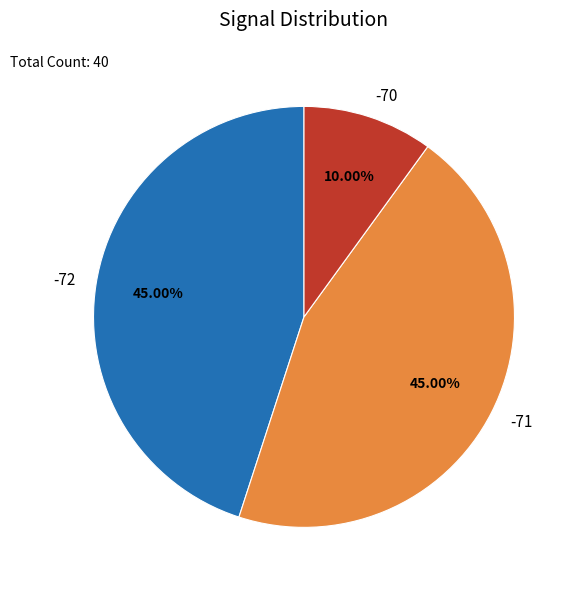

Combined, do -70 and -72 account for over 50%?

Yes